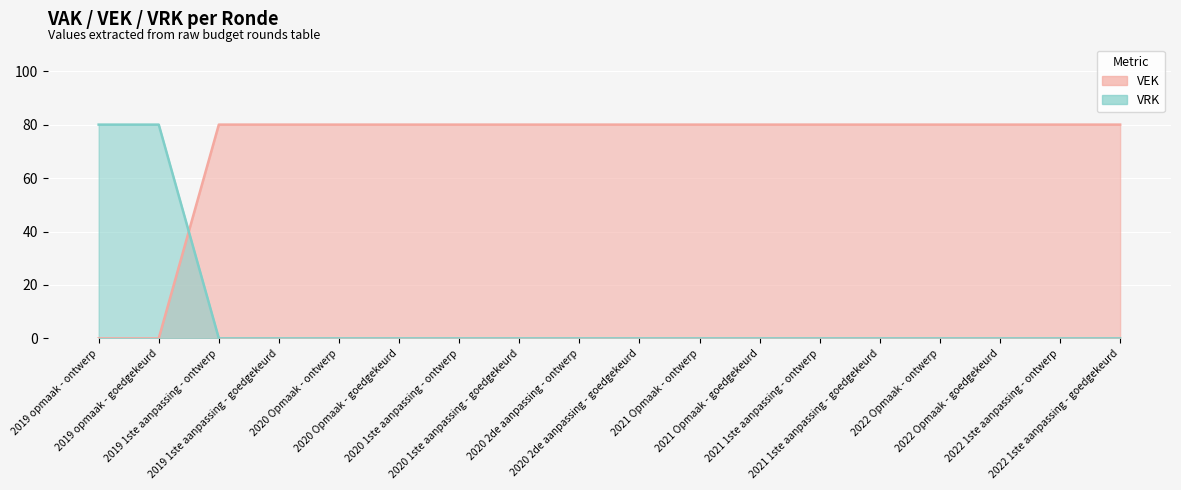

Reading left to right, what are all the values shown in this chart?

VEK: 2019 opmaak - ontwerp=80	2019 opmaak - goedgekeurd=80	2019 1ste aanpassing - ontwerp=0	2019 1ste aanpassing - goedgekeurd=0	2020 Opmaak - ontwerp=0	2020 Opmaak - goedgekeurd=0	2020 1ste aanpassing - ontwerp=0	2020 1ste aanpassing - goedgekeurd=0	2020 2de aanpassing - ontwerp=0	2020 2de aanpassing - goedgekeurd=0	2021 Opmaak - ontwerp=0	2021 Opmaak - goedgekeurd=0	2021 1ste aanpassing - ontwerp=0	2021 1ste aanpassing - goedgekeurd=0	2022 Opmaak - ontwerp=0	2022 Opmaak - goedgekeurd=0	2022 1ste aanpassing - ontwerp=0	2022 1ste aanpassing - goedgekeurd=0
VRK: 2019 opmaak - ontwerp=0	2019 opmaak - goedgekeurd=0	2019 1ste aanpassing - ontwerp=80	2019 1ste aanpassing - goedgekeurd=80	2020 Opmaak - ontwerp=80	2020 Opmaak - goedgekeurd=80	2020 1ste aanpassing - ontwerp=80	2020 1ste aanpassing - goedgekeurd=80	2020 2de aanpassing - ontwerp=80	2020 2de aanpassing - goedgekeurd=80	2021 Opmaak - ontwerp=80	2021 Opmaak - goedgekeurd=80	2021 1ste aanpassing - ontwerp=80	2021 1ste aanpassing - goedgekeurd=80	2022 Opmaak - ontwerp=80	2022 Opmaak - goedgekeurd=80	2022 1ste aanpassing - ontwerp=80	2022 1ste aanpassing - goedgekeurd=80